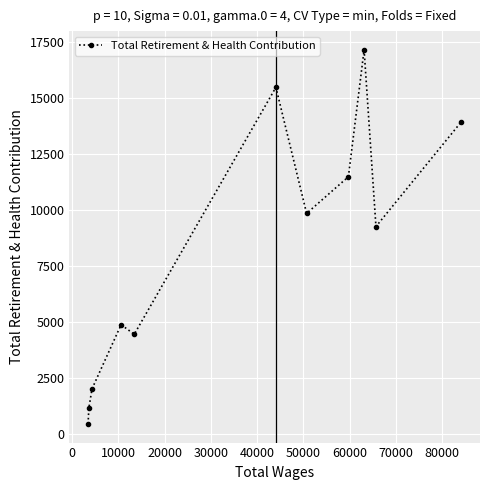

Reading right to left, what are all the values shown in this chart?

13952	9272	17165	11497	9859	15490	4461	4890	2023	1157	460